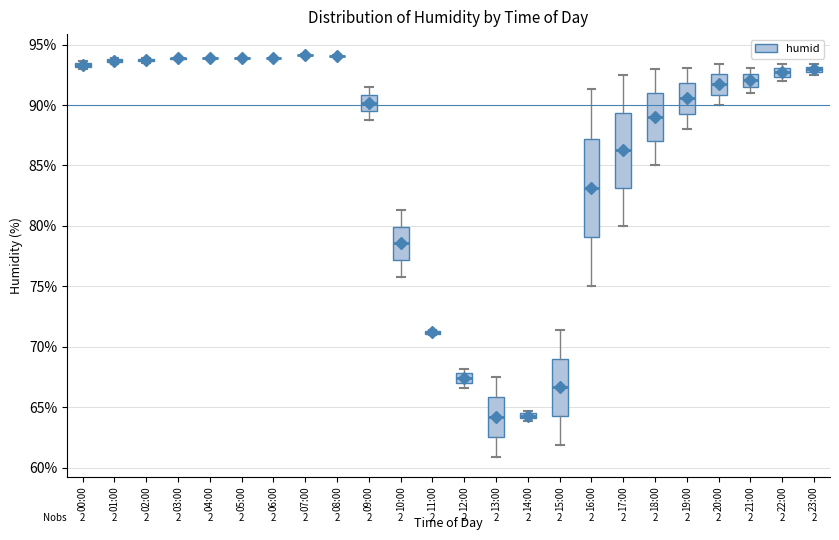

Where does the upper whisker of the box for 17:00 end on the y-axis? The values are not printed on the chart, so give them approximately, as read against the axis.

92.5